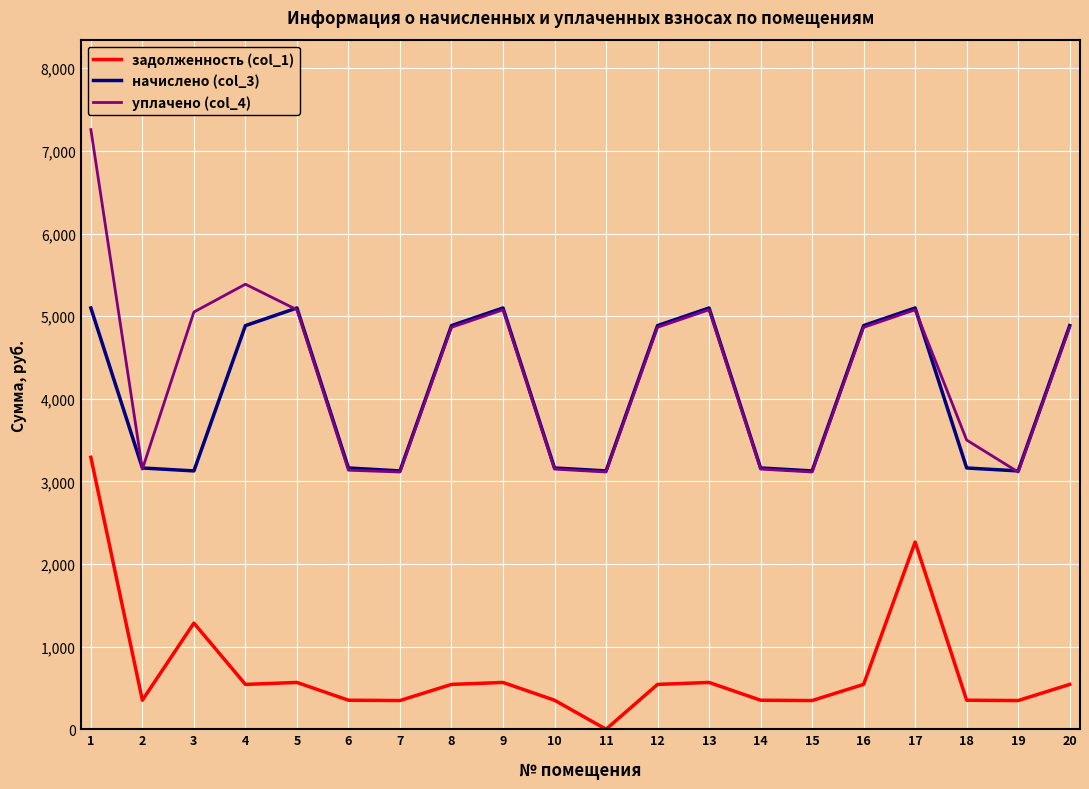

What are all the series names shown in the legend?

задолженность (col_1), начислено (col_3), уплачено (col_4)